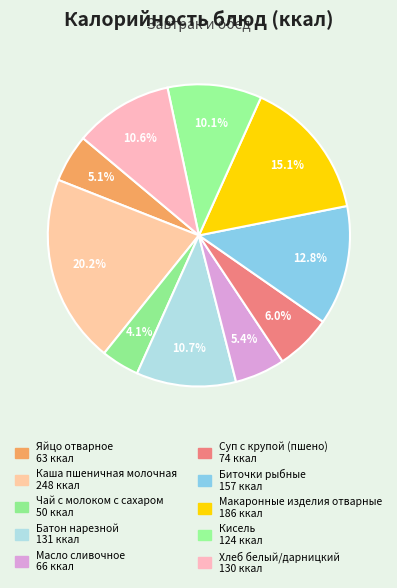

Is the sum of Каша пшеничная молочная and Кисель greater than half?

No